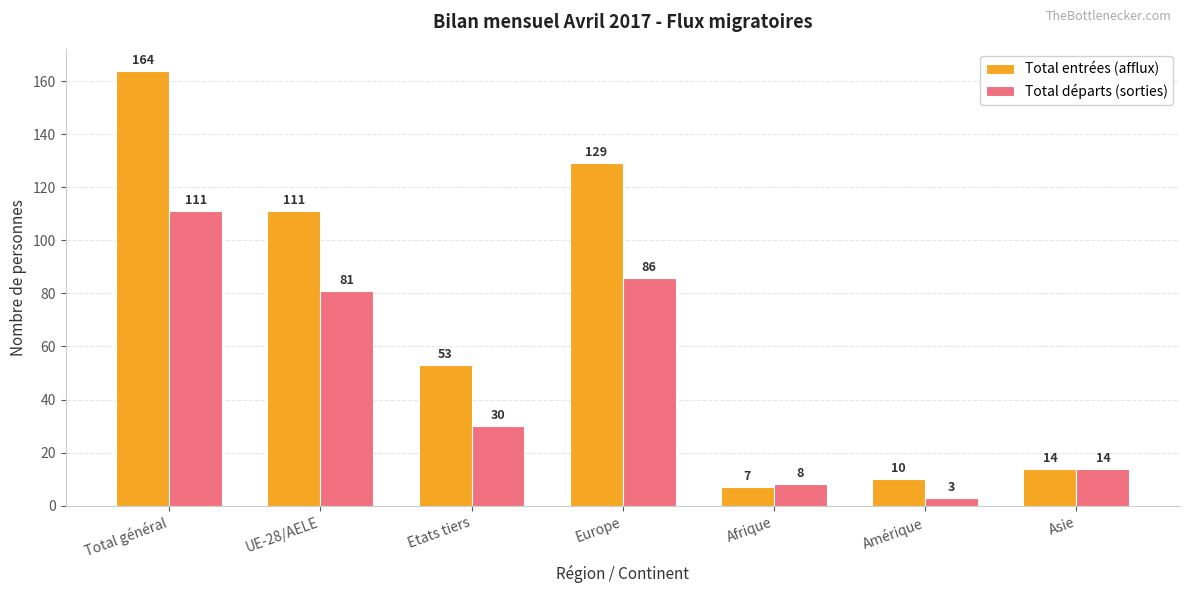

Which series has the largest total across all categories?

Total entrées (afflux)